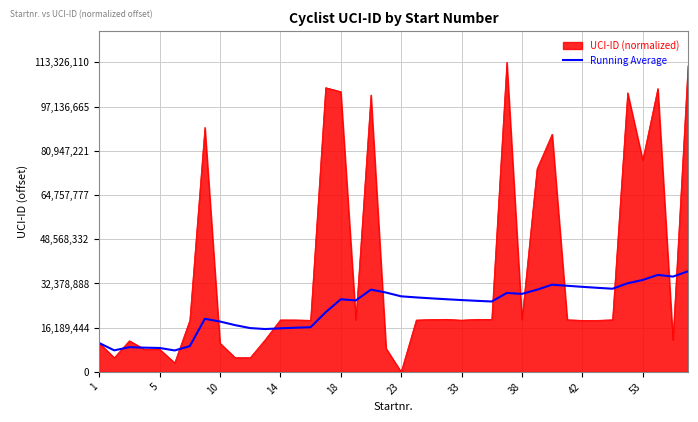

Rank the series by their average value, from lowest to highest.

Running Average, UCI-ID (normalized)